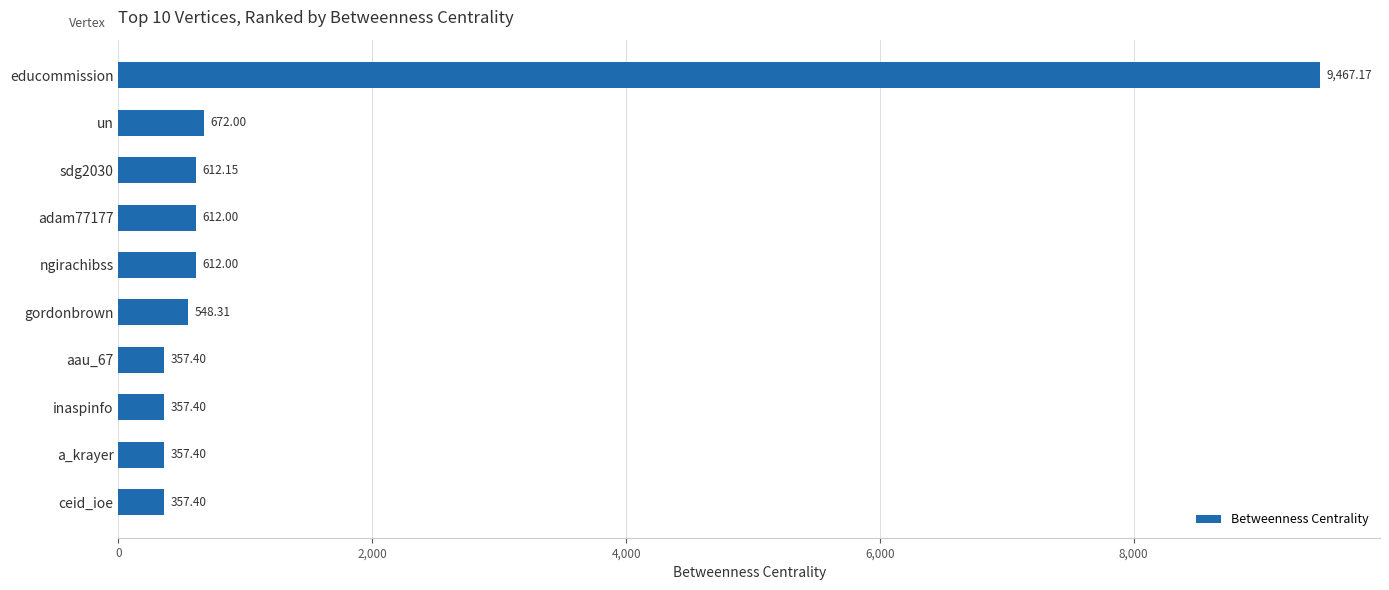

What is the change in value from sdg2030 to gordonbrown?

-63.8